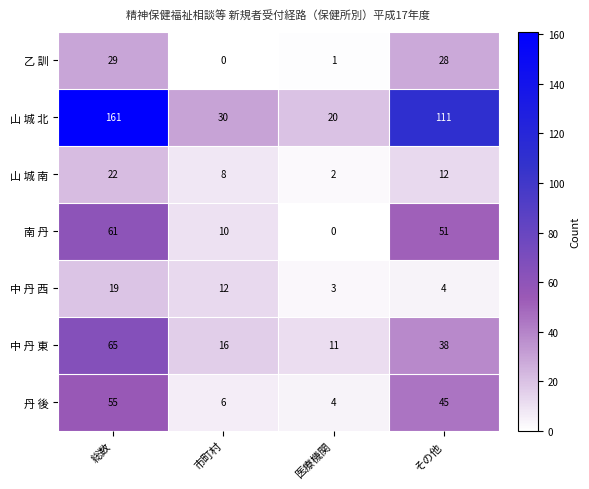

Rank the series by their maximum value, from highest to lowest.

山 城 北, 中 丹 東, 南 丹, 丹 後, 乙 訓, 山 城 南, 中 丹 西